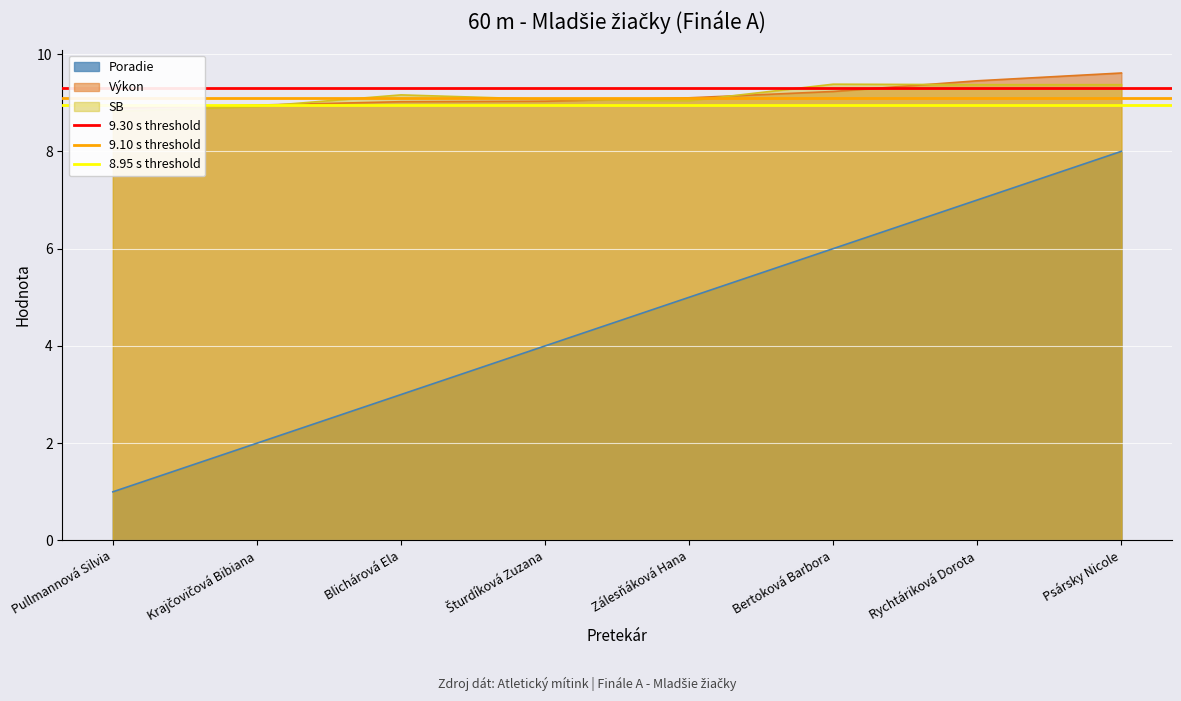

At Pullmannová Silvia, list the series in order from largest to smallest.

9.30 s threshold, 9.10 s threshold, 8.95 s threshold